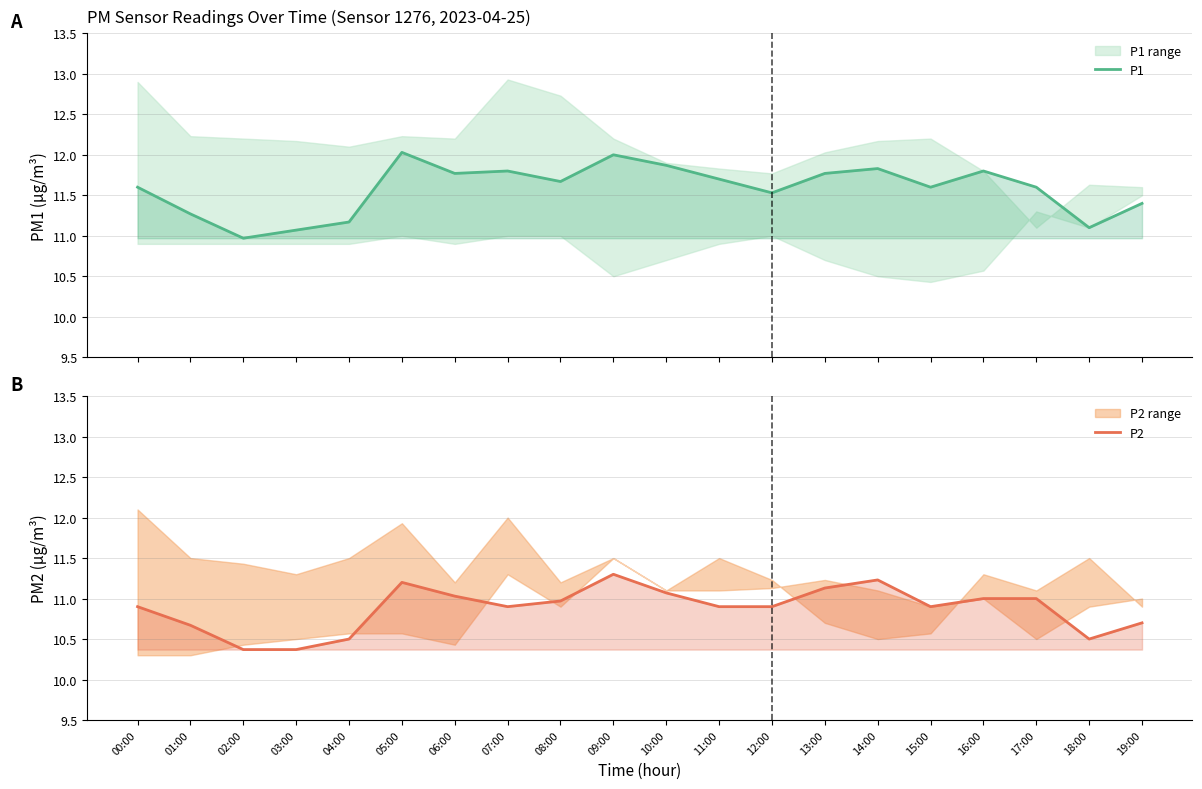

Which category has the highest value in the P1 series?

05:00